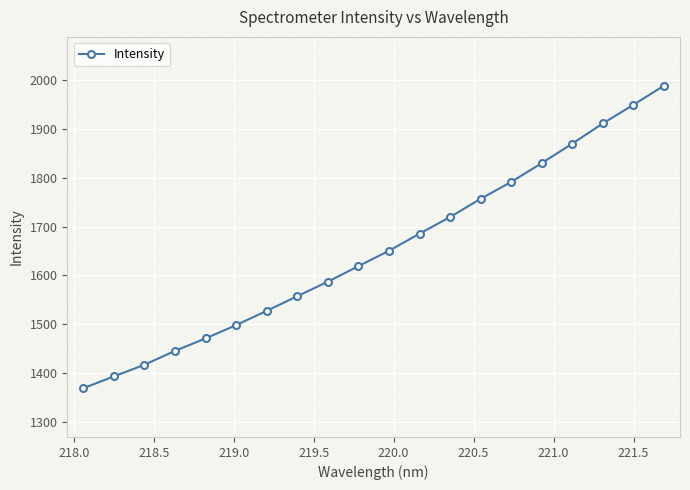

What is the value of the 8th point from the left?

1557.3